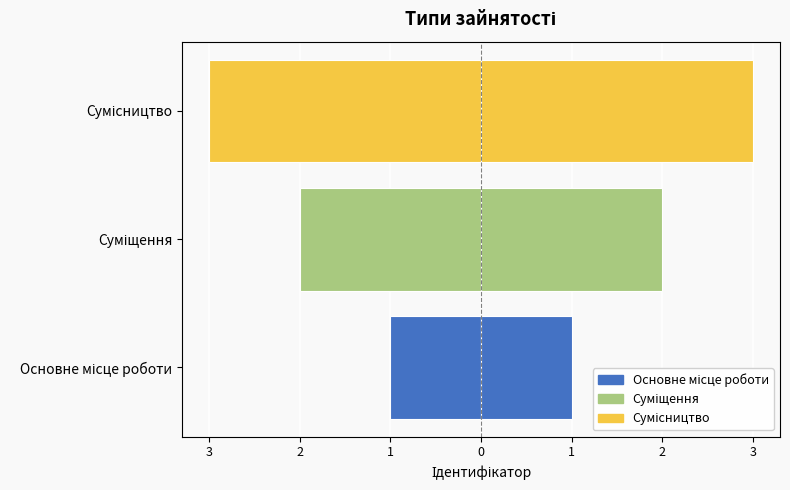

Reading left to right, extract all data points from this chart.

1	2	3